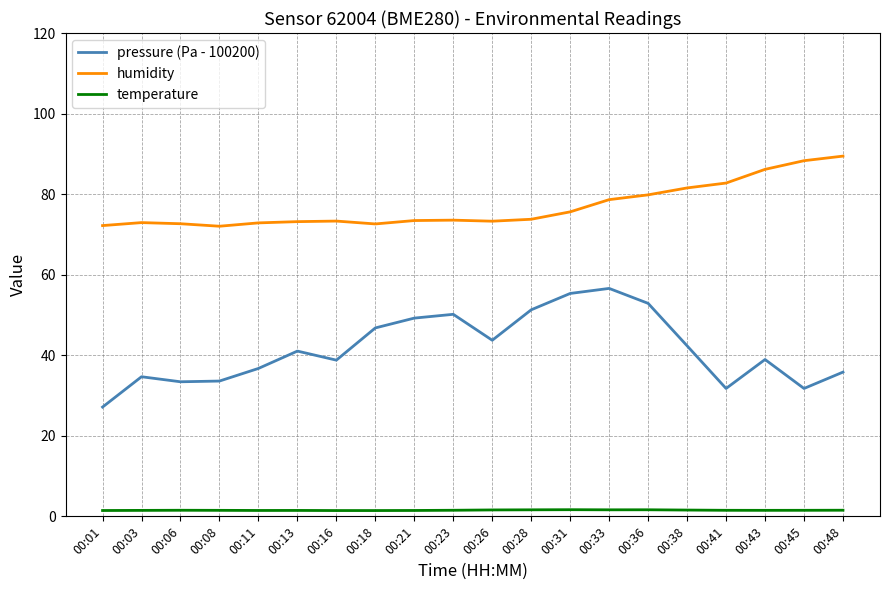

True or false: pressure (Pa - 100200) and temperature cross at least once.

False